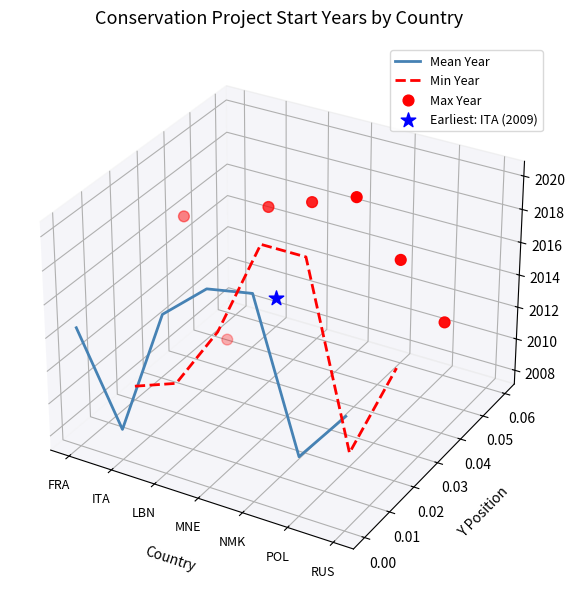

Is the value of Max Year at NMK greater than the value of Min Year at NMK?

Yes